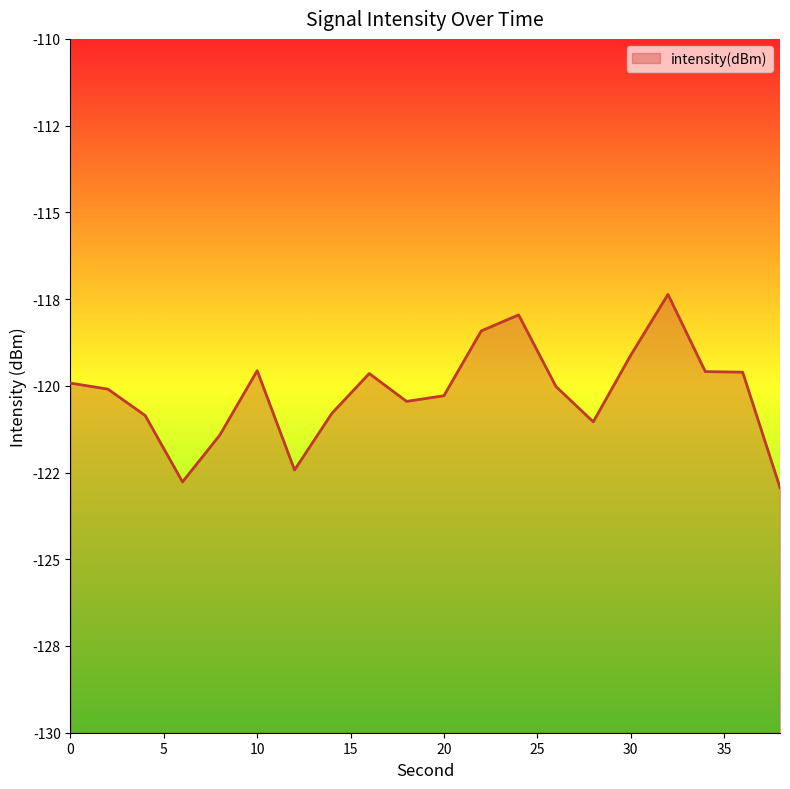

Read the value at 8.

-121.4